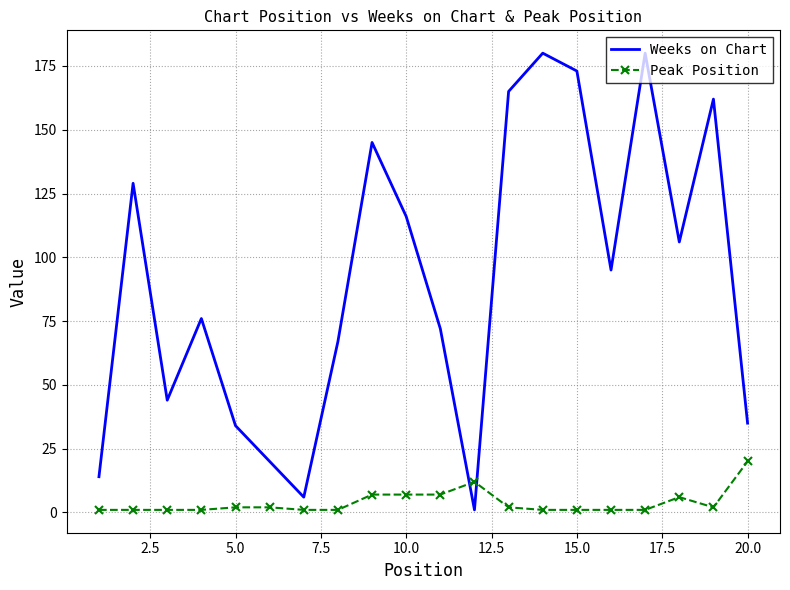

After their last crossing, which series has the higher values: Weeks on Chart or Peak Position?

Weeks on Chart